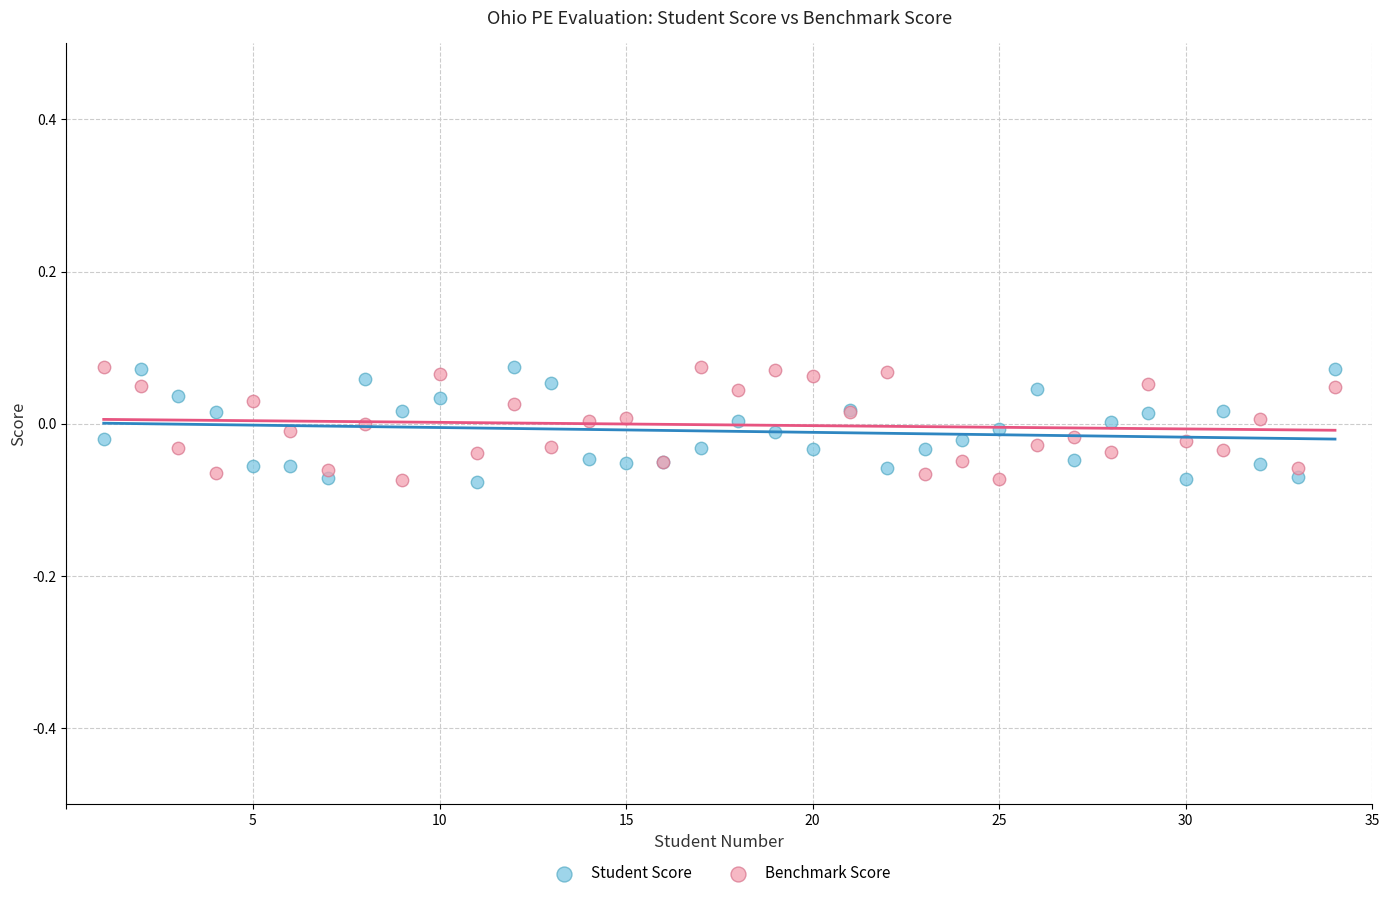

What is the X range (max minus min) for the scatter plot?

33.0